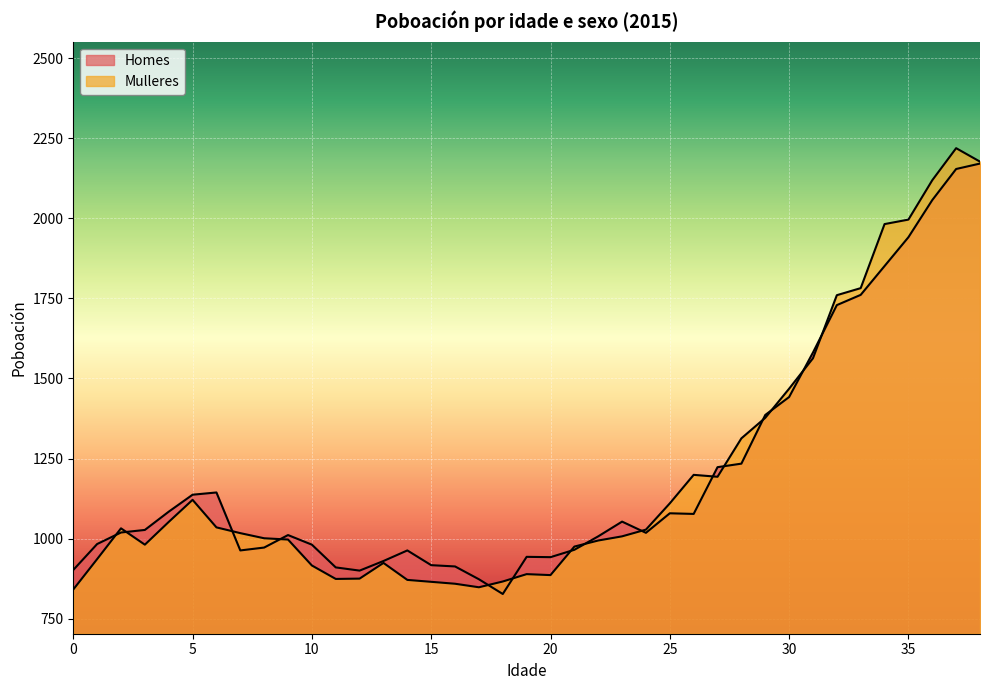

True or false: Homes has more than 0 points higher than both neighbors.

True